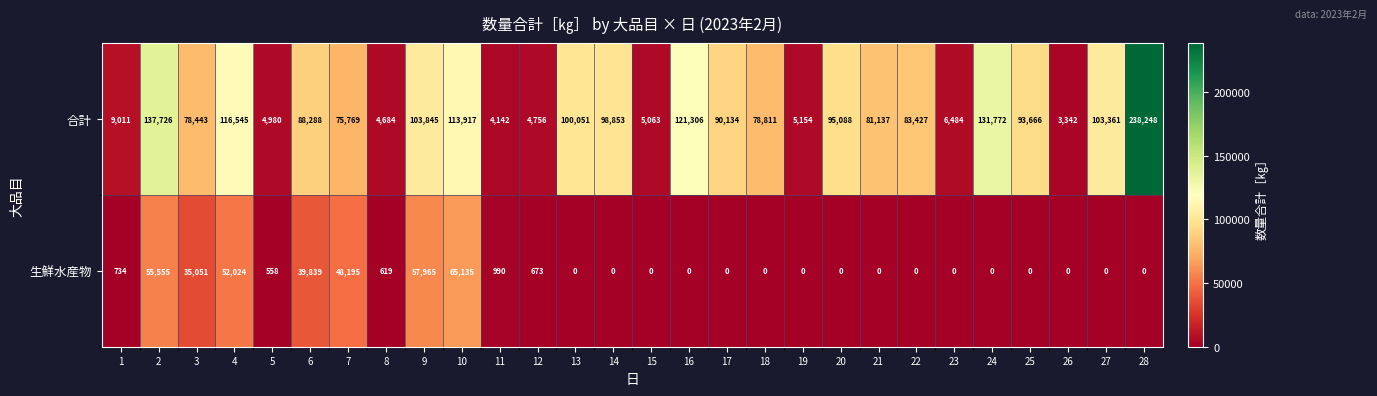

What is the difference between the second highest and second lowest values in the 合計 series?

133584